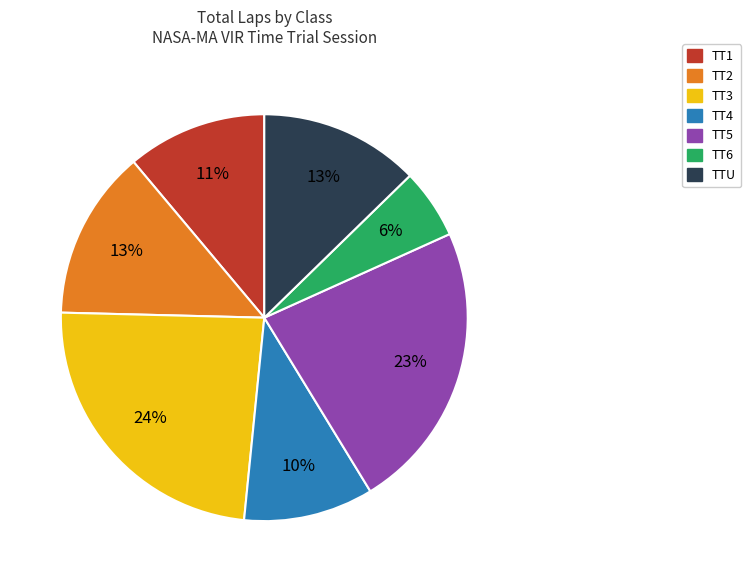

To the nearest percent, what is the difference between the largest and smallest slice percentages?

18%